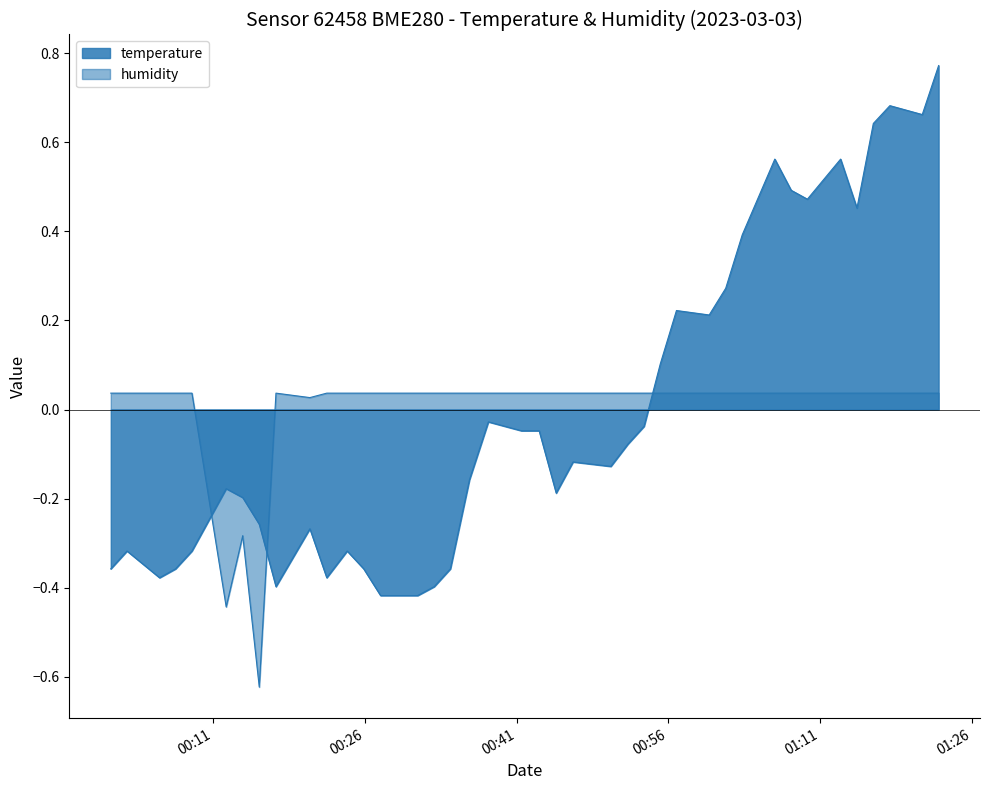

In humidity, how many points are lower than both neighbors (excluding endpoints)?

3